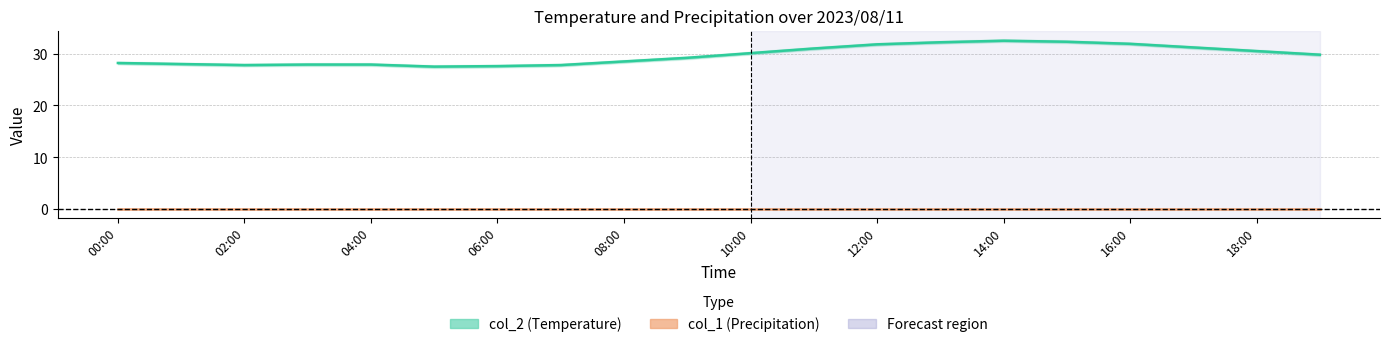

Which series has the largest total across all categories?

col_2 (Temperature)